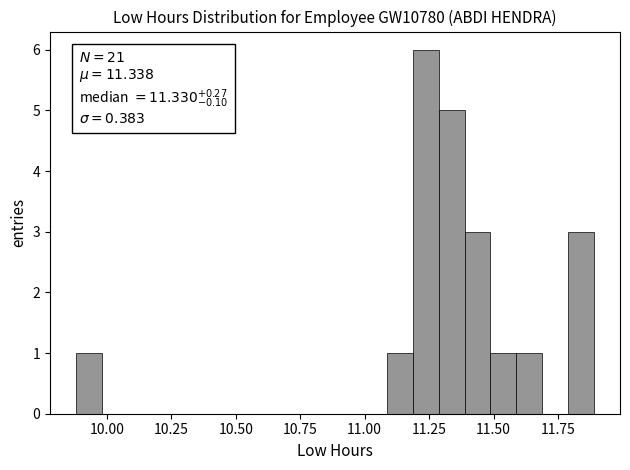

Around what value on the x-axis is the tallest bar? Give the approximate position of its centre, as read against the axis.

11.25